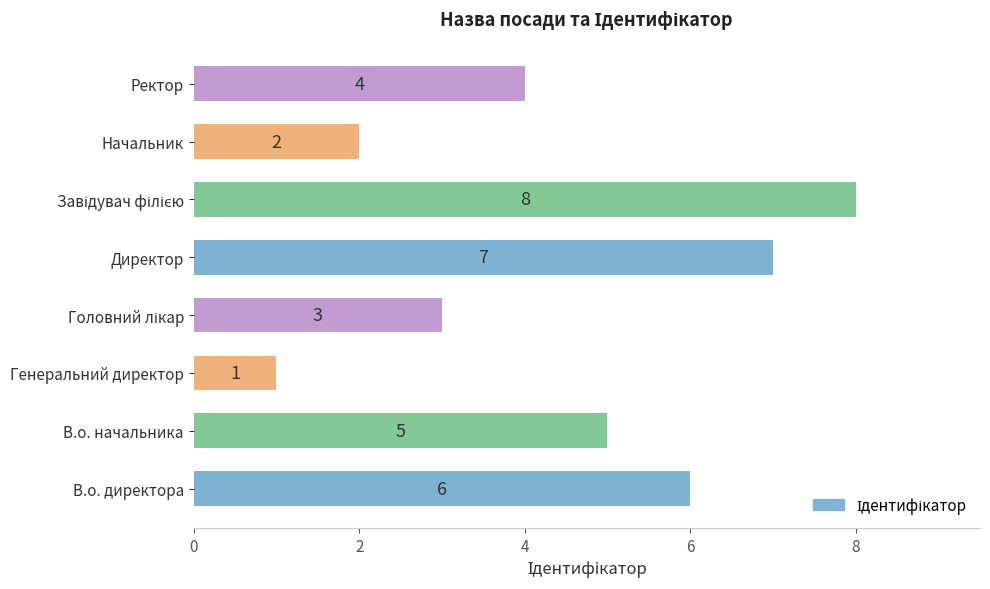

Which category has the lowest value across all series?

Генеральний директор